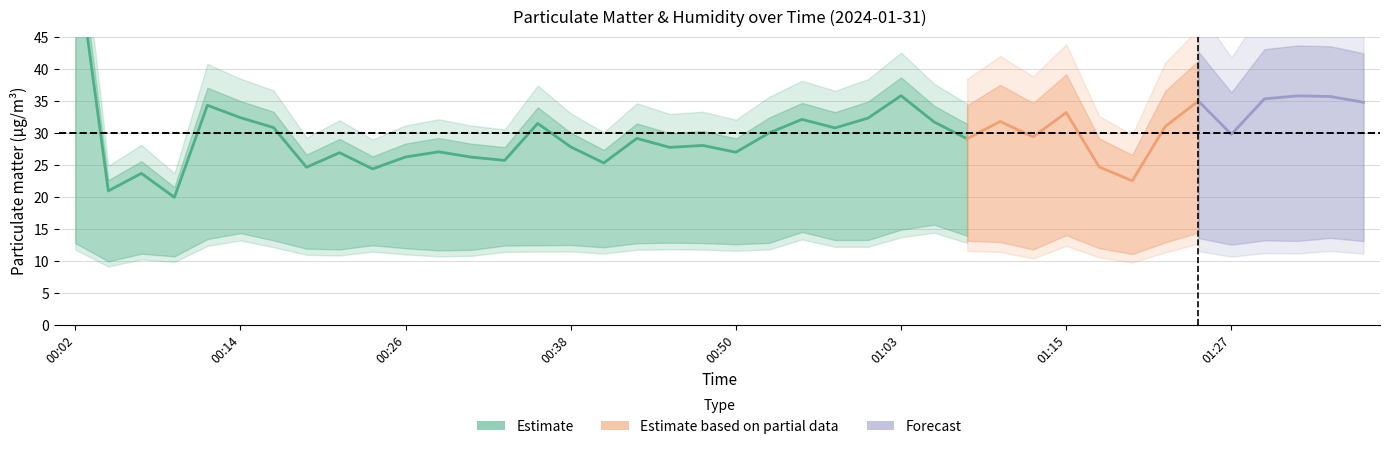

True or false: SDS_P2 and SDS_P1 intersect in this chart.

False